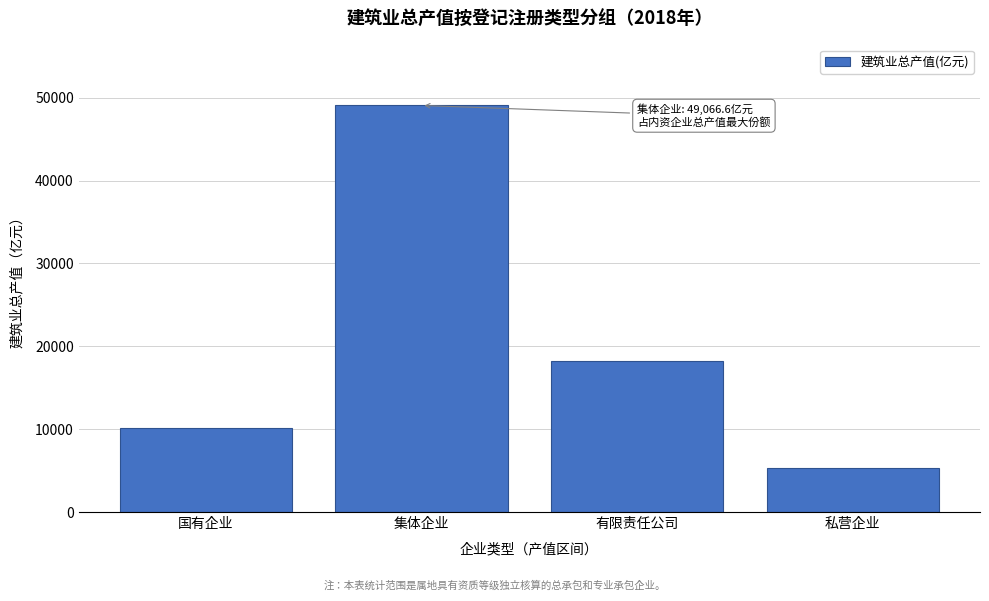

Reading left to right, extract all data points from this chart.

10182.0	49066.6	18197.5	5348.3